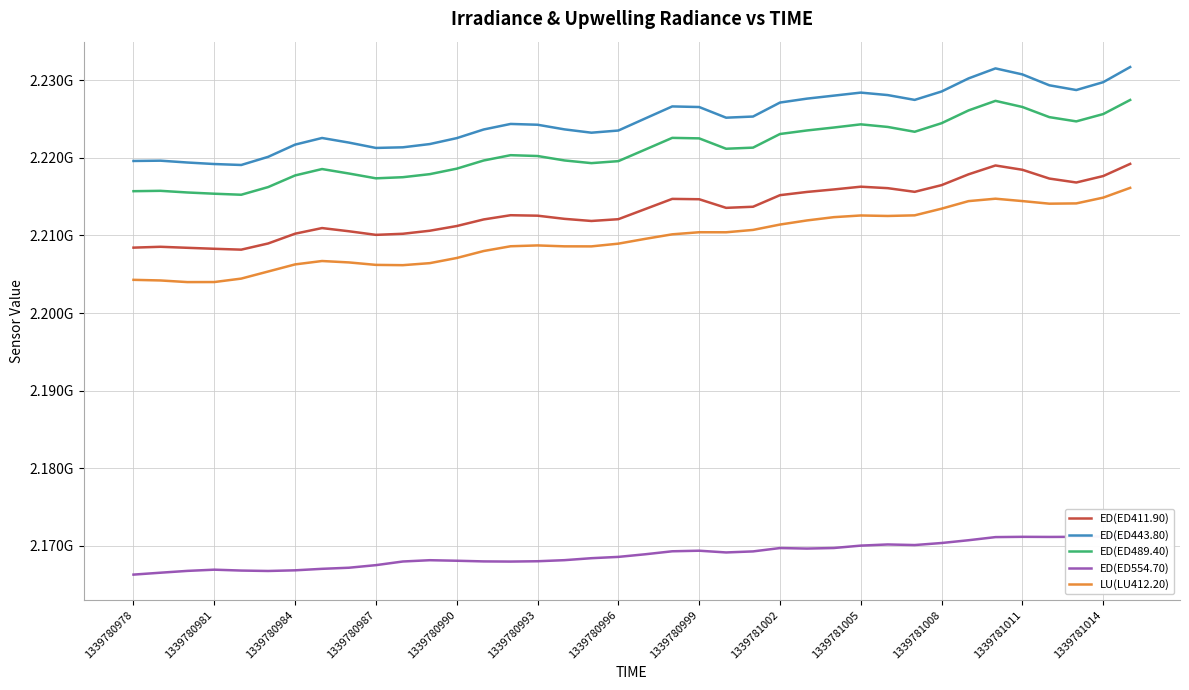

What is the sum of all ED(ED489.40) values?

84396307118